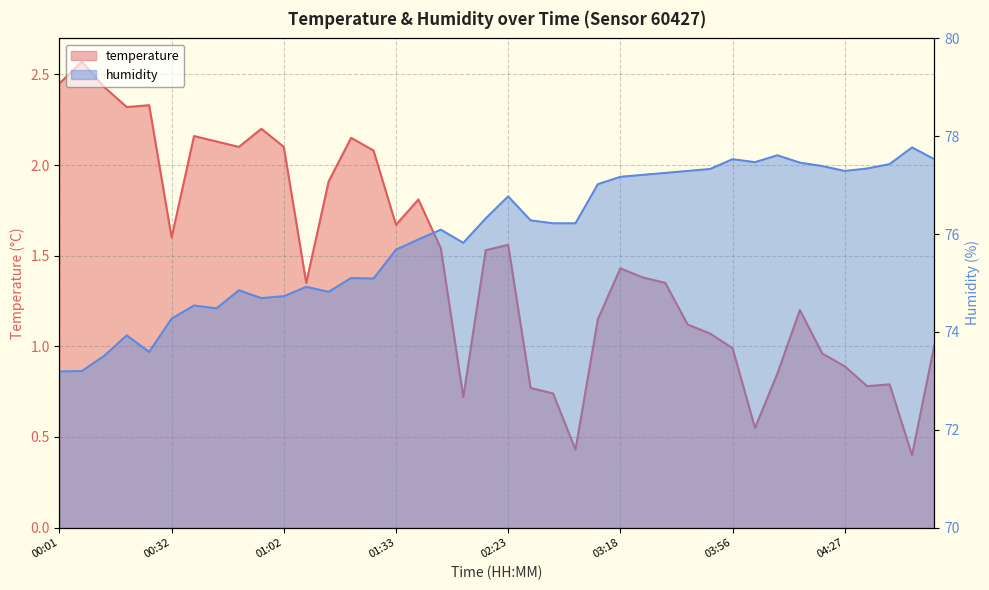

What is the minimum value shown in the chart?

0.4